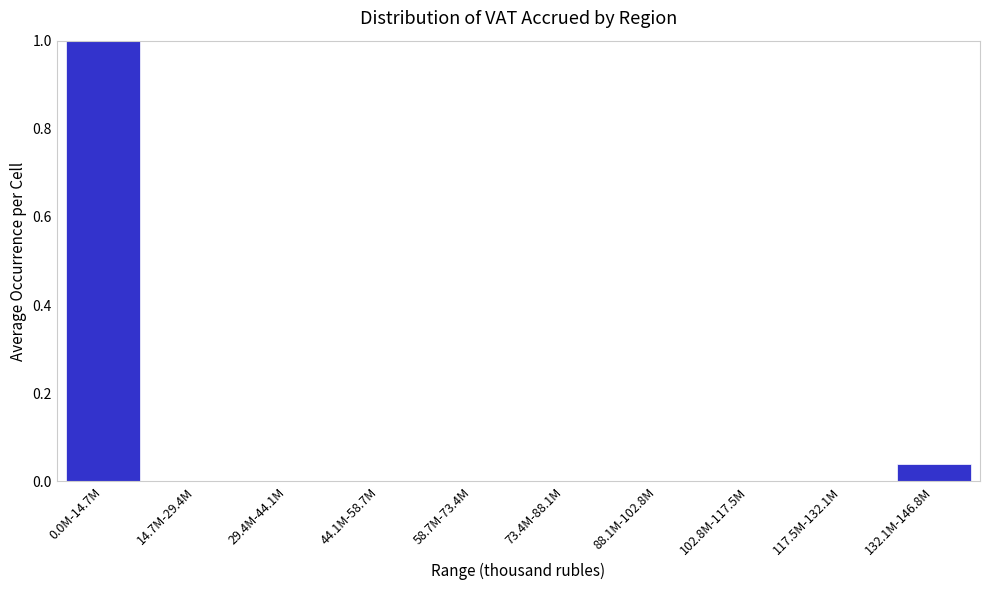

Is it true that the value at 0.0M-14.7M is 1.6?

False